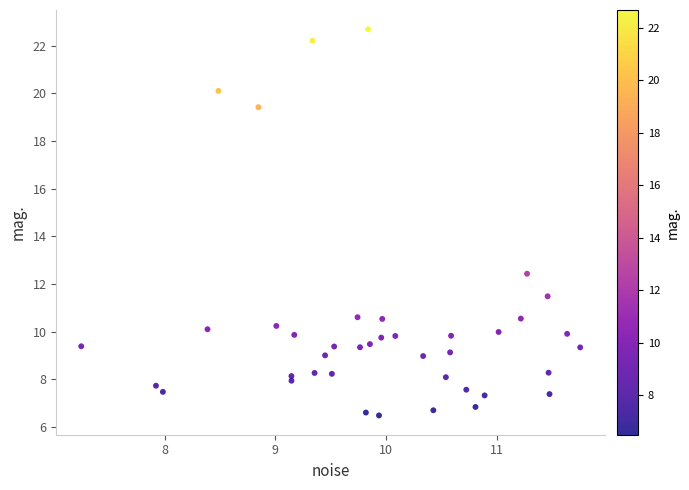

What Y value in the scatter plot is closest to 14?

12.4